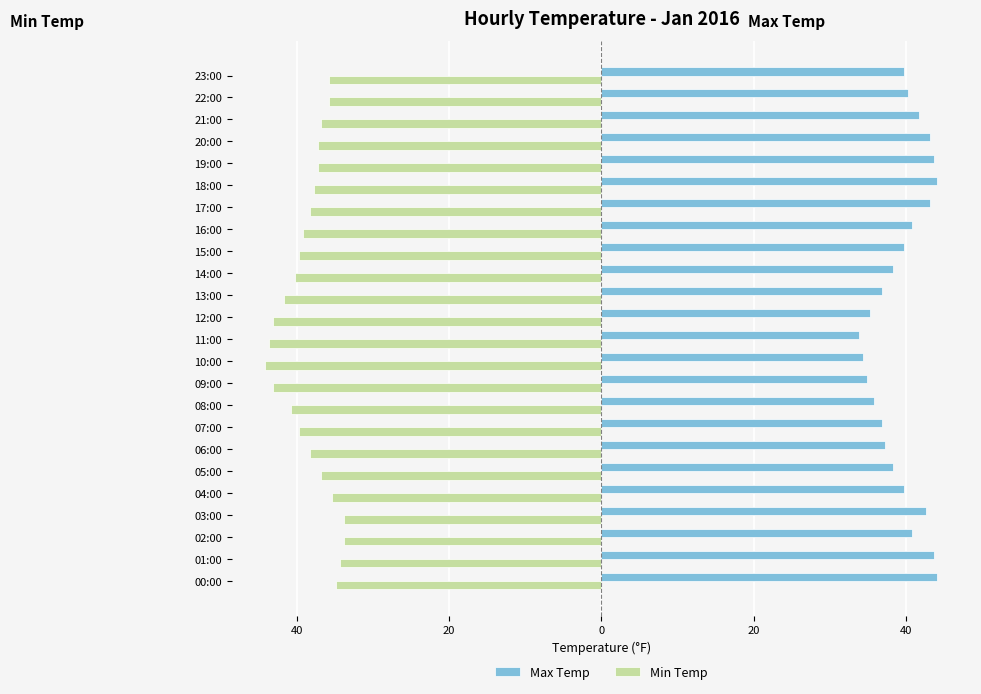

What are all the series names shown in the legend?

Max Temp, Min Temp